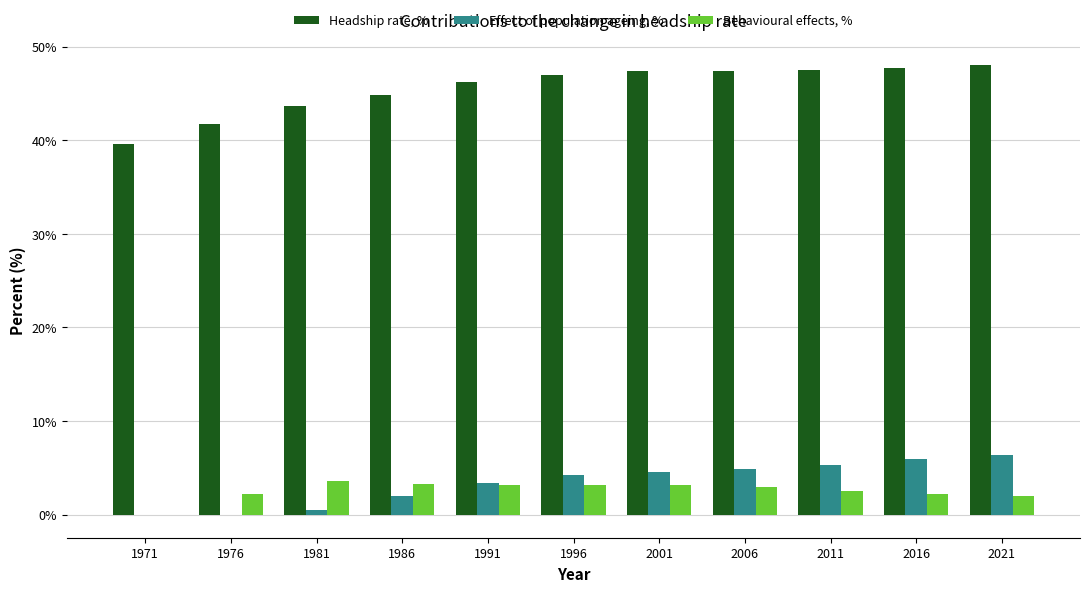

How many series are shown in this chart?

3